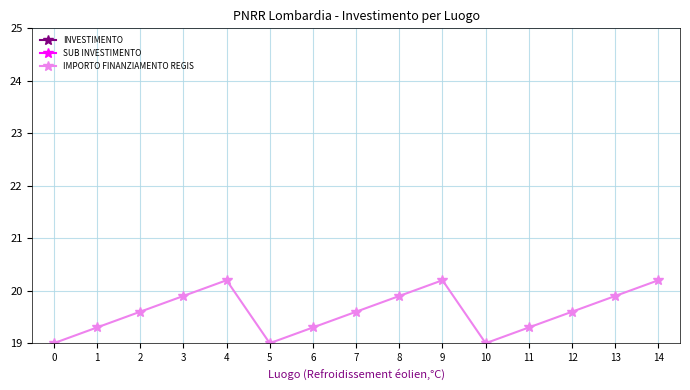

What value does the INVESTIMENTO series have at 1?

3.4